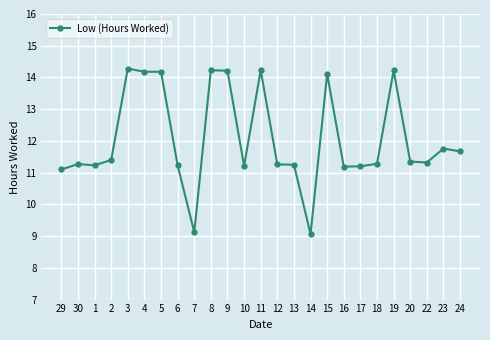

What is the difference between the maximum and minimum values?

5.2